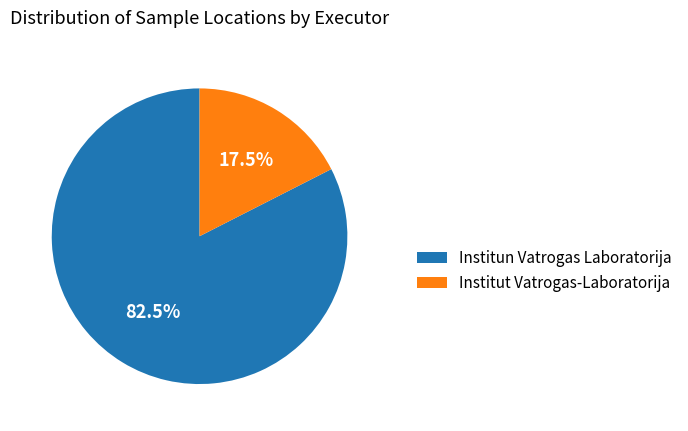

Does any single category account for the majority?

Yes